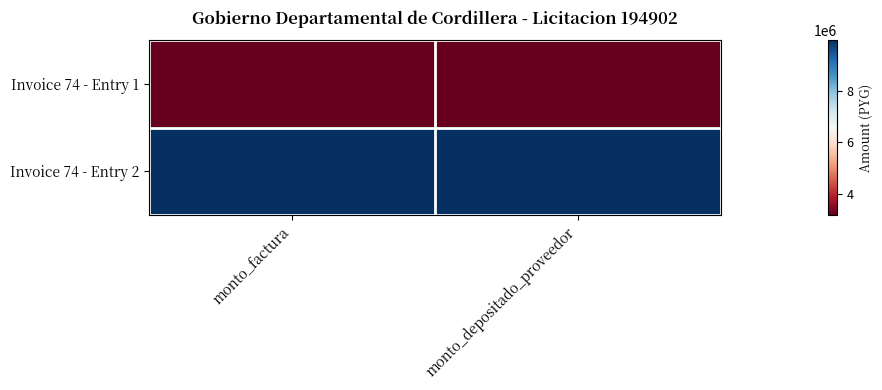

Between monto_factura and monto_depositado_proveedor, which is larger?

monto_factura